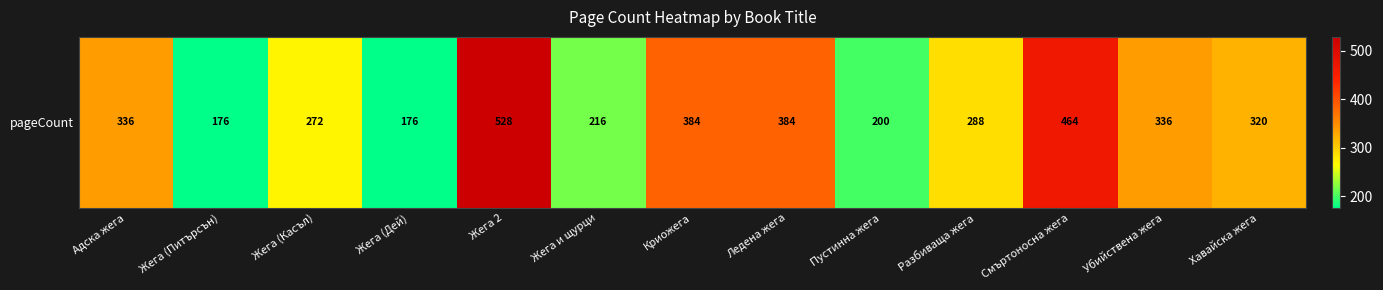

What is the sum of the values at Адска жега and Хавайска жега?

656